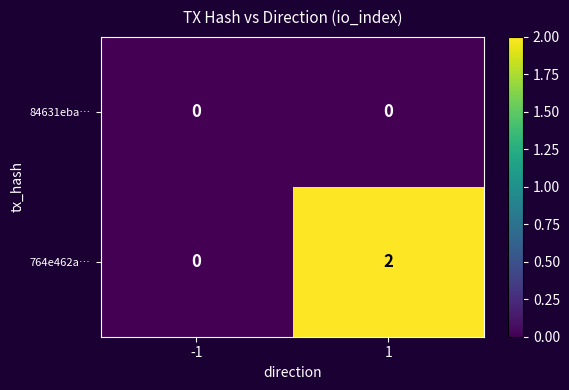

Which series has the largest total across all categories?

764e462a…